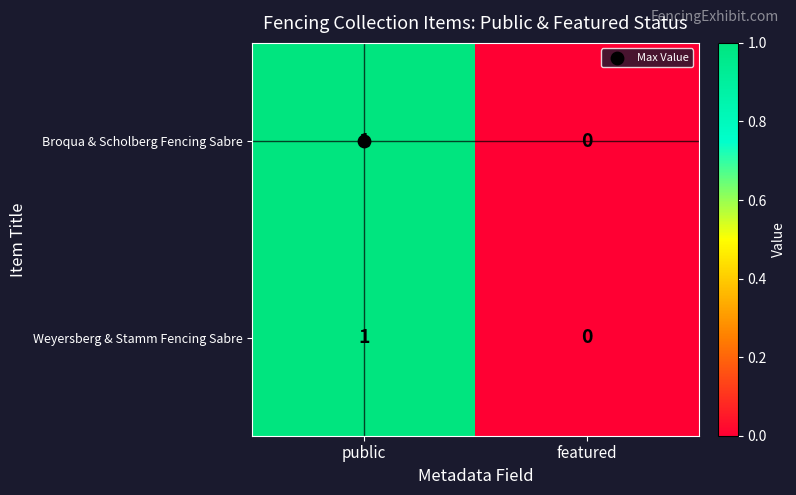

The value of Broqua & Scholberg Fencing Sabre at featured is 0. True or false?

True